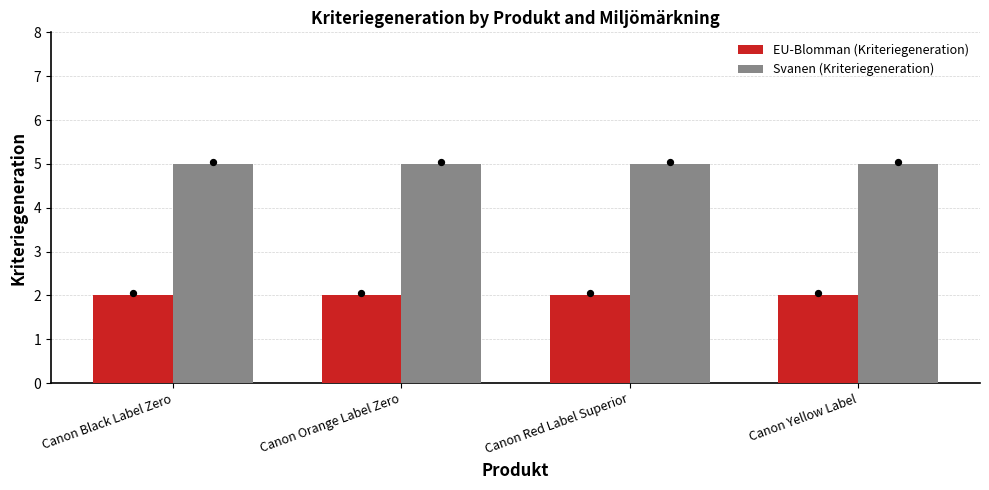

What is the total value across all series at Canon Yellow Label?

7